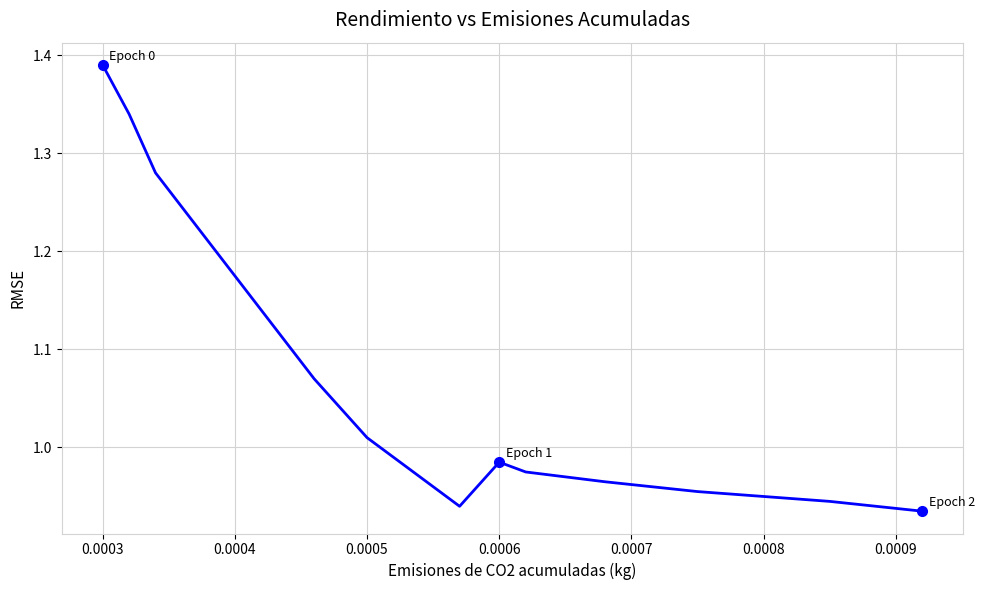

How many interior local valleys (lower than both neighbors) does the data have?

1